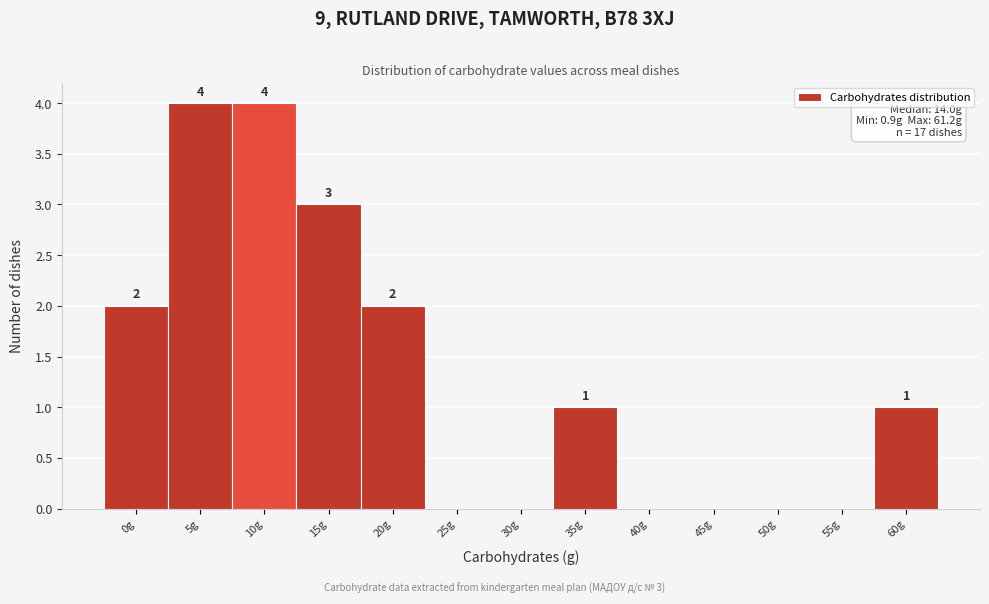

Reading left to right, extract all data points from this chart.

0g=2	5g=4	10g=4	15g=3	20g=2	25g=0	30g=0	35g=1	40g=0	45g=0	50g=0	55g=0	60g=1